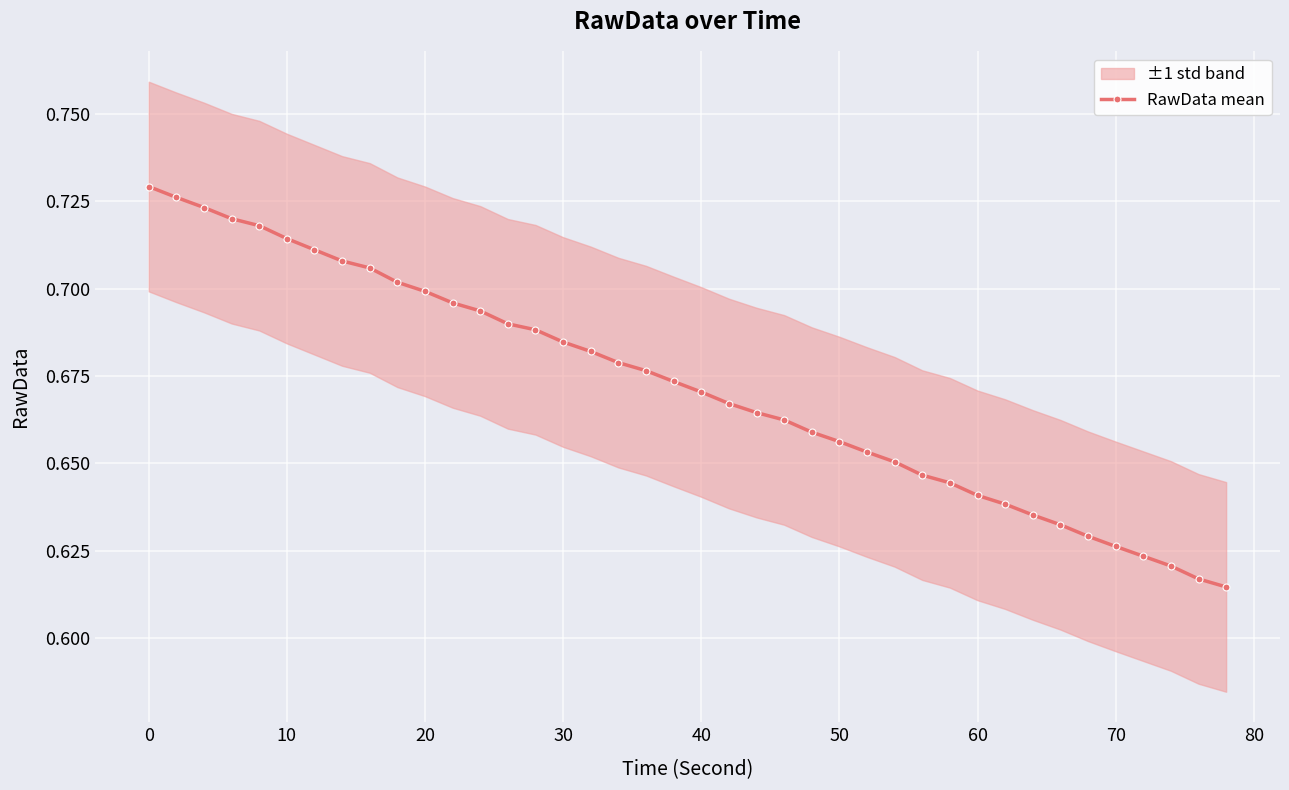

Reading right to left, extract all data points from this chart.

0.6	0.6	0.6	0.6	0.6	0.6	0.6	0.6	0.6	0.6	0.6	0.6	0.7	0.7	0.7	0.7	0.7	0.7	0.7	0.7	0.7	0.7	0.7	0.7	0.7	0.7	0.7	0.7	0.7	0.7	0.7	0.7	0.7	0.7	0.7	0.7	0.7	0.7	0.7	0.7